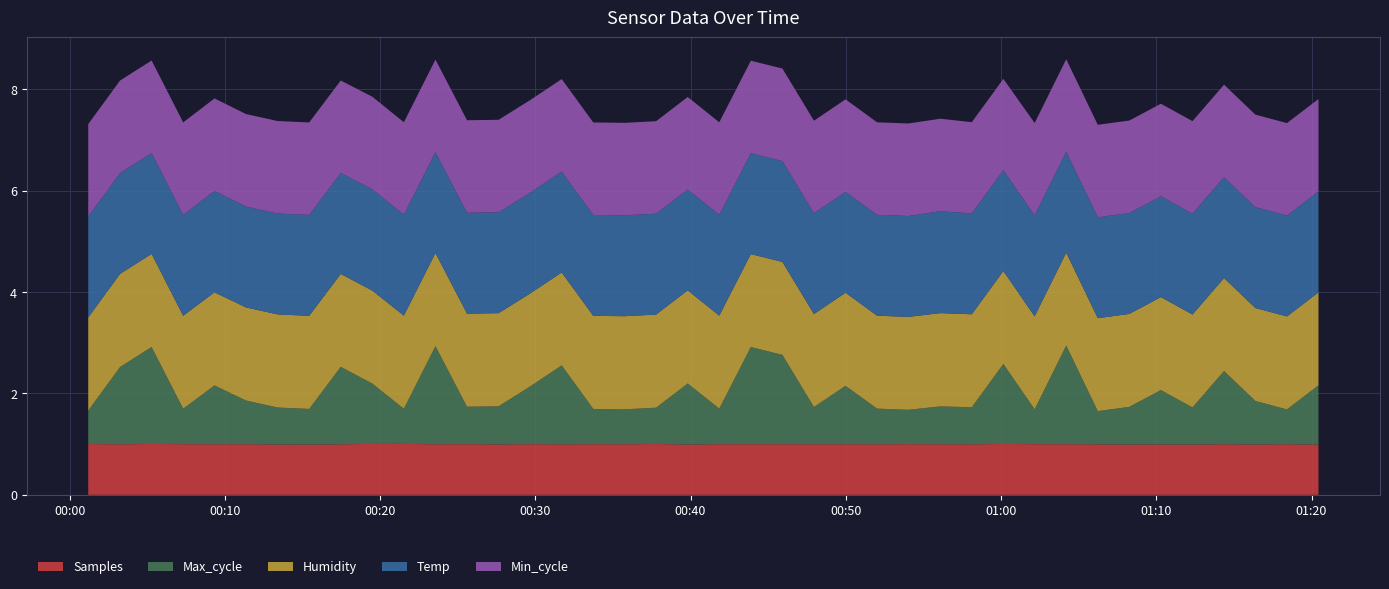

Reading right to left, transcribe all the data shown in this chart.

Samples: 2023/11/01 01:20:27=1590536.0	2023/11/01 01:18:25=1598003.0	2023/11/01 01:16:23=1591424.0	2023/11/01 01:14:22=1597661.0	2023/11/01 01:12:20=1589350.0	2023/11/01 01:10:18=1592986.0	2023/11/01 01:08:16=1590930.0	2023/11/01 01:06:14=1595481.0	2023/11/01 01:04:12=1599671.0	2023/11/01 01:02:10=1600682.0	2023/11/01 01:00:09=1606105.0	2023/11/01 00:58:07=1596597.0	2023/11/01 00:56:05=1597414.0	2023/11/01 00:54:02=1601190.0	2023/11/01 00:52:01=1597031.0	2023/11/01 00:49:59=1598423.0	2023/11/01 00:47:57=1598525.0	2023/11/01 00:45:55=1599485.0	2023/11/01 00:43:53=1600205.0	2023/11/01 00:41:51=1598855.0	2023/11/01 00:39:49=1589691.0	2023/11/01 00:37:47=1604972.0	2023/11/01 00:35:46=1597759.0	2023/11/01 00:33:44=1600262.0	2023/11/01 00:31:42=1595340.0	2023/11/01 00:29:40=1600014.0	2023/11/01 00:27:38=1592835.0	2023/11/01 00:25:36=1601151.0	2023/11/01 00:23:34=1598039.0	2023/11/01 00:21:32=1607699.0	2023/11/01 00:19:30=1607456.0	2023/11/01 00:17:28=1596477.0	2023/11/01 00:15:26=1590461.0	2023/11/01 00:13:24=1591031.0	2023/11/01 00:11:22=1599157.0	2023/11/01 00:09:20=1598505.0	2023/11/01 00:07:19=1600488.0	2023/11/01 00:05:17=1606095.0	2023/11/01 00:03:15=1597114.0	2023/11/01 00:01:12=1604075.0
Max_cycle: 2023/11/01 01:20:27=1167.0	2023/11/01 01:18:25=687.0	2023/11/01 01:16:23=858.0	2023/11/01 01:14:22=1445.0	2023/11/01 01:12:20=731.0	2023/11/01 01:10:18=1072.0	2023/11/01 01:08:16=742.0	2023/11/01 01:06:14=655.0	2023/11/01 01:04:12=1946.0	2023/11/01 01:02:10=687.0	2023/11/01 01:00:09=1579.0	2023/11/01 00:58:07=731.0	2023/11/01 00:56:05=747.0	2023/11/01 00:54:02=677.0	2023/11/01 00:52:01=703.0	2023/11/01 00:49:59=1152.0	2023/11/01 00:47:57=734.0	2023/11/01 00:45:55=1762.0	2023/11/01 00:43:53=1916.0	2023/11/01 00:41:51=702.0	2023/11/01 00:39:49=1204.0	2023/11/01 00:37:47=717.0	2023/11/01 00:35:46=689.0	2023/11/01 00:33:44=695.0	2023/11/01 00:31:42=1557.0	2023/11/01 00:29:40=1139.0	2023/11/01 00:27:38=752.0	2023/11/01 00:25:36=738.0	2023/11/01 00:23:34=1936.0	2023/11/01 00:21:32=694.0	2023/11/01 00:19:30=1191.0	2023/11/01 00:17:28=1528.0	2023/11/01 00:15:26=701.0	2023/11/01 00:13:24=729.0	2023/11/01 00:11:22=861.0	2023/11/01 00:09:20=1160.0	2023/11/01 00:07:19=699.0	2023/11/01 00:05:17=1913.0	2023/11/01 00:03:15=1524.0	2023/11/01 00:01:12=660.0
Humidity: 2023/11/01 01:20:27=55.0	2023/11/01 01:18:25=55.0	2023/11/01 01:16:23=55.0	2023/11/01 01:14:22=55.0	2023/11/01 01:12:20=55.0	2023/11/01 01:10:18=55.0	2023/11/01 01:08:16=55.0	2023/11/01 01:06:14=55.0	2023/11/01 01:04:12=55.0	2023/11/01 01:02:10=55.0	2023/11/01 01:00:09=55.0	2023/11/01 00:58:07=55.0	2023/11/01 00:56:05=55.2	2023/11/01 00:54:02=55.0	2023/11/01 00:52:01=55.0	2023/11/01 00:49:59=55.1	2023/11/01 00:47:57=55.0	2023/11/01 00:45:55=55.0	2023/11/01 00:43:53=55.0	2023/11/01 00:41:51=55.0	2023/11/01 00:39:49=55.1	2023/11/01 00:37:47=55.1	2023/11/01 00:35:46=55.1	2023/11/01 00:33:44=55.1	2023/11/01 00:31:42=55.0	2023/11/01 00:29:40=55.0	2023/11/01 00:27:38=55.1	2023/11/01 00:25:36=55.1	2023/11/01 00:23:34=55.1	2023/11/01 00:21:32=55.1	2023/11/01 00:19:30=55.0	2023/11/01 00:17:28=55.0	2023/11/01 00:15:26=55.1	2023/11/01 00:13:24=55.1	2023/11/01 00:11:22=55.1	2023/11/01 00:09:20=55.1	2023/11/01 00:07:19=55.0	2023/11/01 00:05:17=55.1	2023/11/01 00:03:15=55.1	2023/11/01 00:01:12=55.1
Temp: 2023/11/01 01:20:27=19.9	2023/11/01 01:18:25=19.9	2023/11/01 01:16:23=19.9	2023/11/01 01:14:22=19.9	2023/11/01 01:12:20=19.9	2023/11/01 01:10:18=19.9	2023/11/01 01:08:16=19.9	2023/11/01 01:06:14=19.9	2023/11/01 01:04:12=19.9	2023/11/01 01:02:10=19.9	2023/11/01 01:00:09=19.9	2023/11/01 00:58:07=19.9	2023/11/01 00:56:05=20.1	2023/11/01 00:54:02=19.9	2023/11/01 00:52:01=19.9	2023/11/01 00:49:59=19.9	2023/11/01 00:47:57=19.9	2023/11/01 00:45:55=19.9	2023/11/01 00:43:53=19.9	2023/11/01 00:41:51=19.9	2023/11/01 00:39:49=19.9	2023/11/01 00:37:47=19.9	2023/11/01 00:35:46=19.9	2023/11/01 00:33:44=19.9	2023/11/01 00:31:42=19.9	2023/11/01 00:29:40=19.9	2023/11/01 00:27:38=19.9	2023/11/01 00:25:36=19.9	2023/11/01 00:23:34=19.9	2023/11/01 00:21:32=19.9	2023/11/01 00:19:30=20.0	2023/11/01 00:17:28=19.9	2023/11/01 00:15:26=19.9	2023/11/01 00:13:24=19.9	2023/11/01 00:11:22=19.9	2023/11/01 00:09:20=20.0	2023/11/01 00:07:19=19.9	2023/11/01 00:05:17=19.9	2023/11/01 00:03:15=19.9	2023/11/01 00:01:12=19.9
Min_cycle: 2023/11/01 01:20:27=73.0	2023/11/01 01:18:25=73.0	2023/11/01 01:16:23=73.0	2023/11/01 01:14:22=73.0	2023/11/01 01:12:20=73.0	2023/11/01 01:10:18=73.0	2023/11/01 01:08:16=73.0	2023/11/01 01:06:14=73.0	2023/11/01 01:04:12=73.0	2023/11/01 01:02:10=73.0	2023/11/01 01:00:09=72.0	2023/11/01 00:58:07=72.0	2023/11/01 00:56:05=73.0	2023/11/01 00:54:02=73.0	2023/11/01 00:52:01=73.0	2023/11/01 00:49:59=73.0	2023/11/01 00:47:57=73.0	2023/11/01 00:45:55=73.0	2023/11/01 00:43:53=73.0	2023/11/01 00:41:51=73.0	2023/11/01 00:39:49=73.0	2023/11/01 00:37:47=73.0	2023/11/01 00:35:46=73.0	2023/11/01 00:33:44=73.0	2023/11/01 00:31:42=73.0	2023/11/01 00:29:40=73.0	2023/11/01 00:27:38=73.0	2023/11/01 00:25:36=73.0	2023/11/01 00:23:34=73.0	2023/11/01 00:21:32=73.0	2023/11/01 00:19:30=73.0	2023/11/01 00:17:28=73.0	2023/11/01 00:15:26=73.0	2023/11/01 00:13:24=73.0	2023/11/01 00:11:22=73.0	2023/11/01 00:09:20=73.0	2023/11/01 00:07:19=73.0	2023/11/01 00:05:17=73.0	2023/11/01 00:03:15=73.0	2023/11/01 00:01:12=73.0